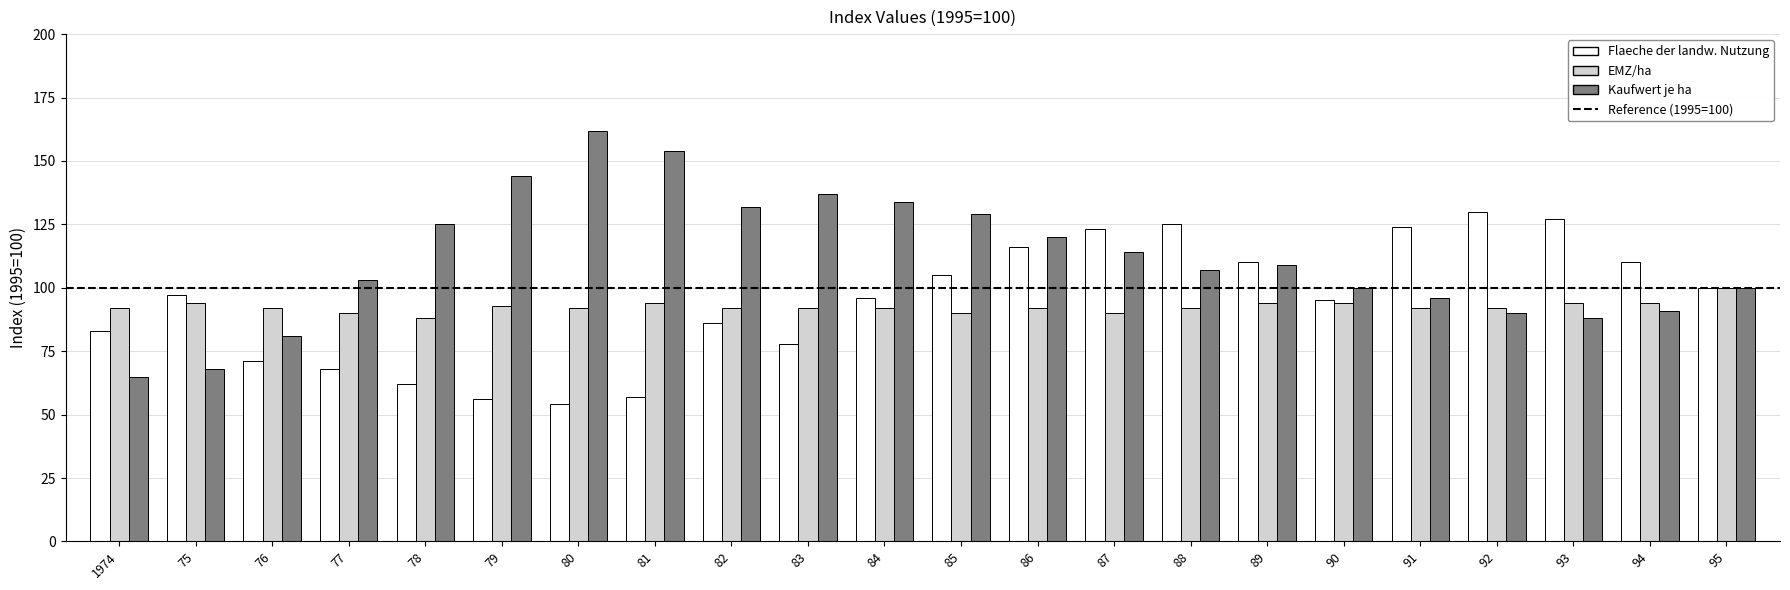

Which series has the largest total across all categories?

Kaufwert je ha